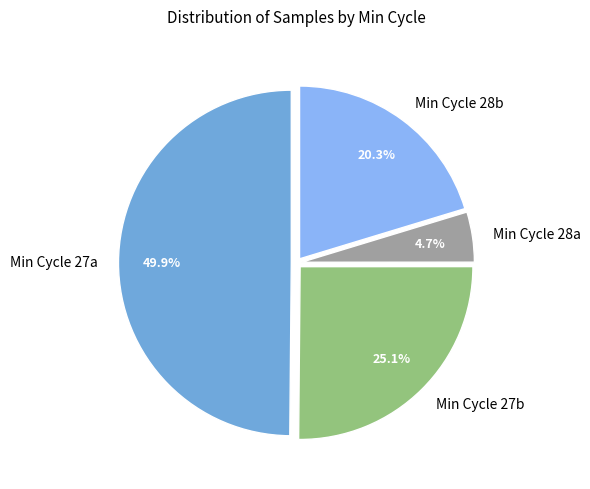

Which category has the biggest portion of the pie?

Min Cycle 27a